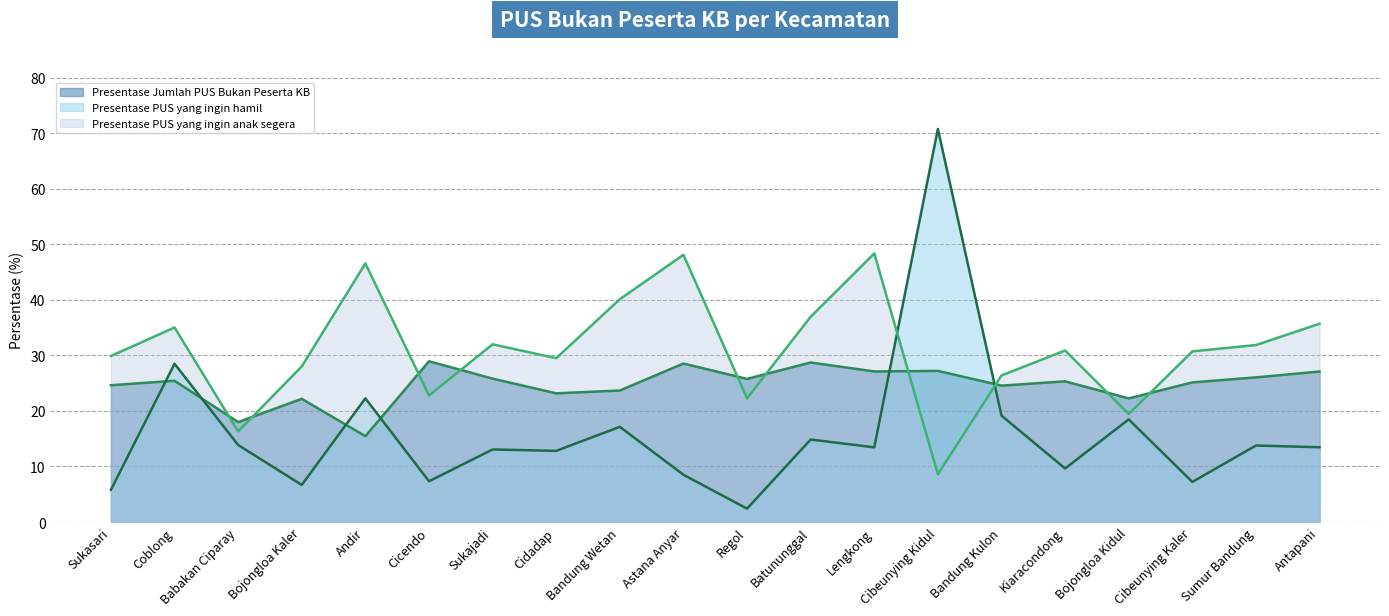

What is the value of the Presentase PUS yang ingin hamil (line) point at the 3rd from the left?

13.9